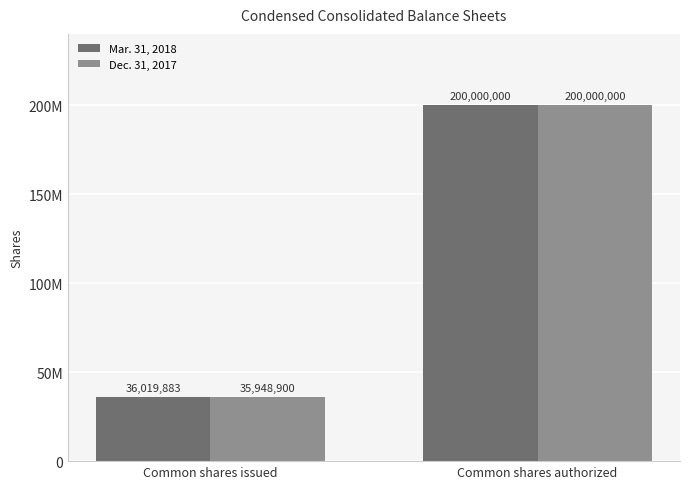

What are all the series names shown in the legend?

Mar. 31, 2018, Dec. 31, 2017